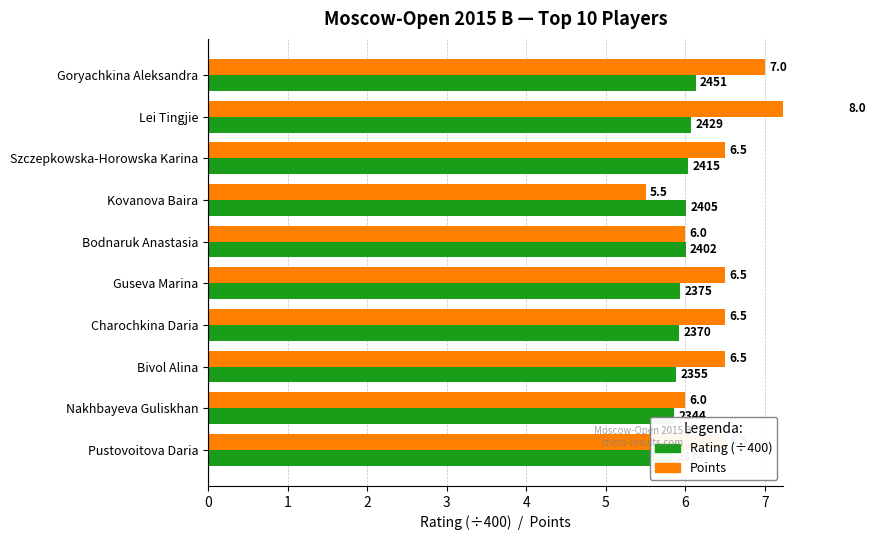

Reading left to right, extract all data points from this chart.

Rating (÷400): 6.1	6.1	6.0	6.0	6.0	5.9	5.9	5.9	5.9	5.8
Points: 7.0	8.0	6.5	5.5	6.0	6.5	6.5	6.5	6.0	6.5